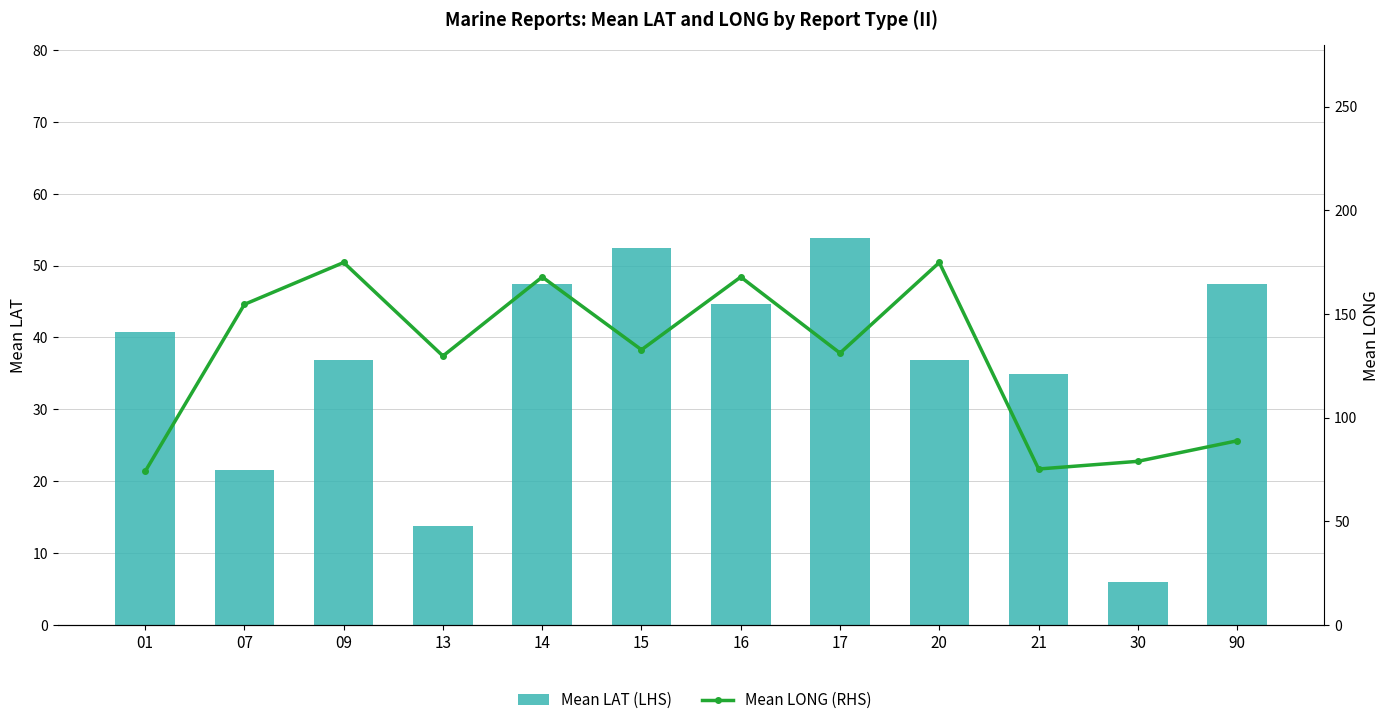

Reading right to left, what are all the values shown in this chart?

Mean LAT (LHS): 47.5	6.0	34.9	36.8	53.8	44.6	52.5	47.5	13.8	36.8	21.5	40.8
Mean LONG (RHS): 88.8	78.9	75.2	174.8	131.1	167.8	132.7	167.8	129.7	174.8	154.6	74.0